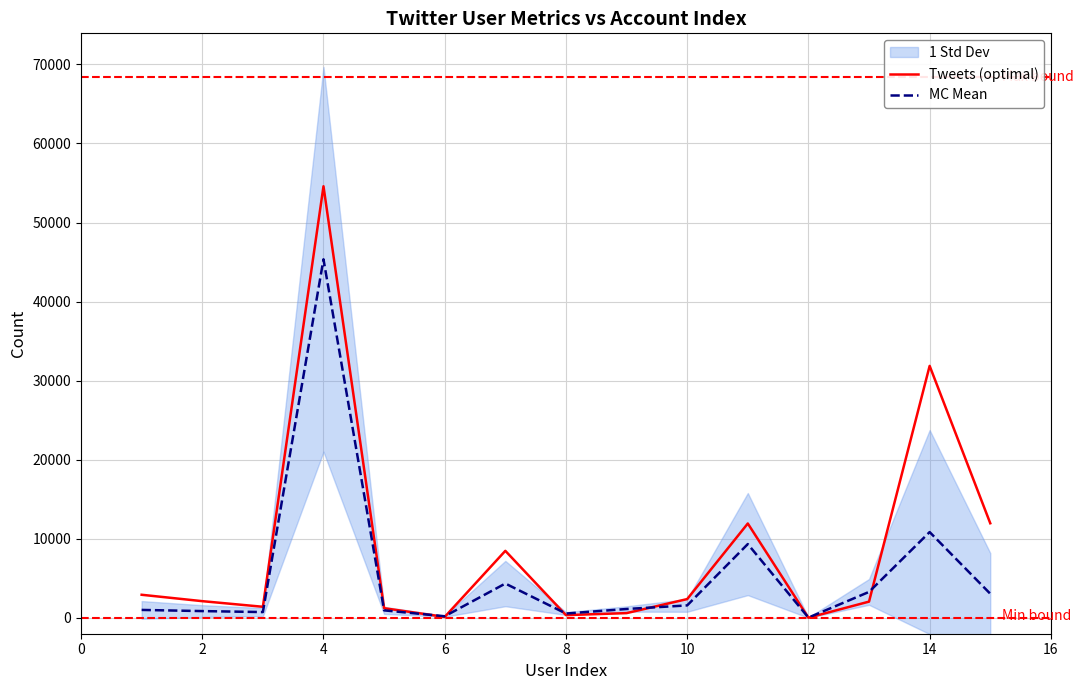

What is the value of the MC Mean point at the 11th from the left?

208.0